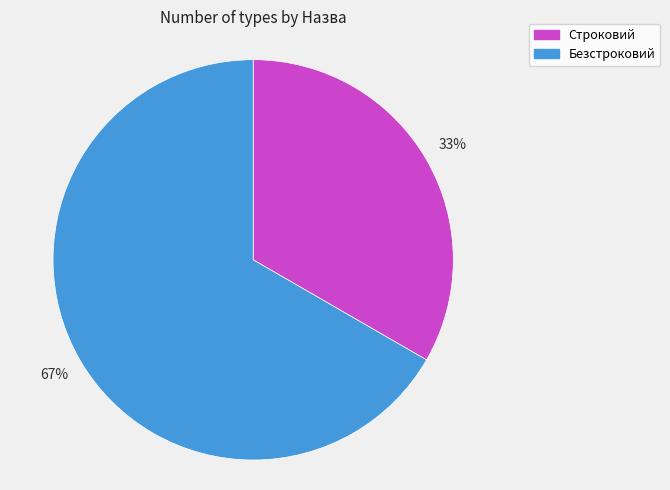

Rank the categories by value from highest to lowest.

Безстроковий, Строковий